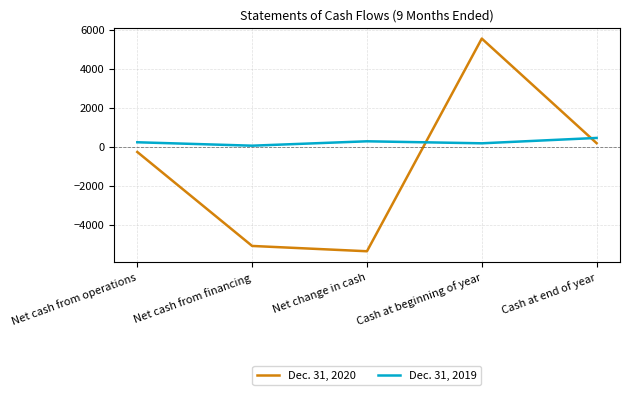

Rank the series by their average value, from highest to lowest.

Dec. 31, 2019, Dec. 31, 2020